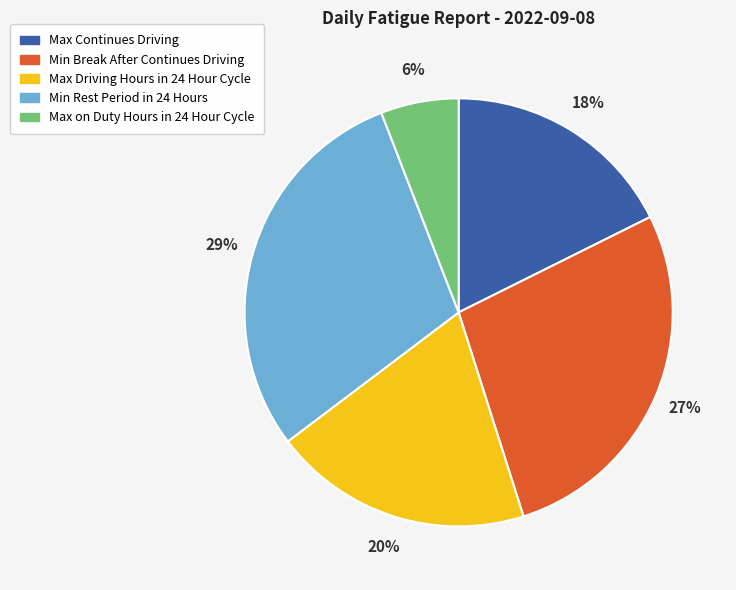

Is there a majority slice in this chart?

No